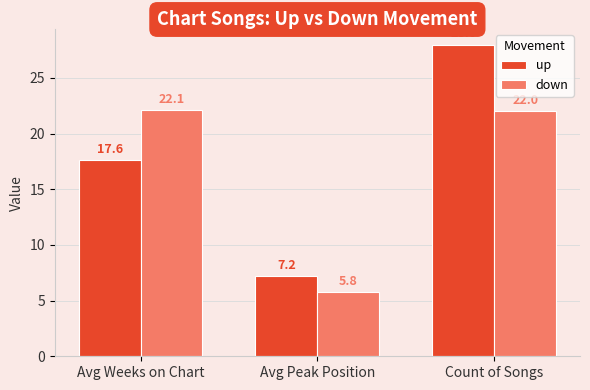

Reading right to left, what are all the values shown in this chart?

up: 28.0	7.2	17.6
down: 22.0	5.8	22.1